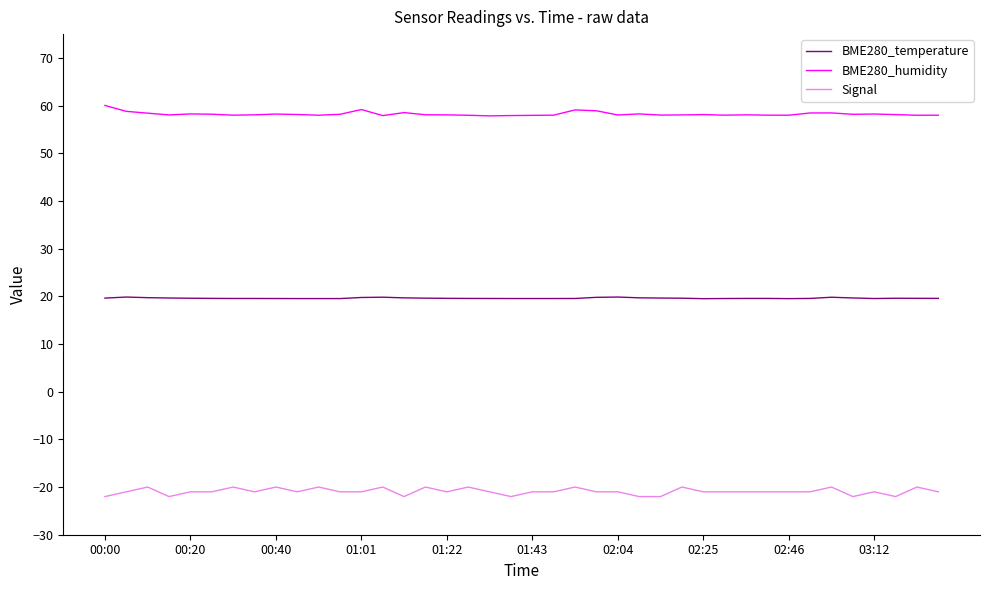

True or false: Signal and BME280_humidity intersect in this chart.

False